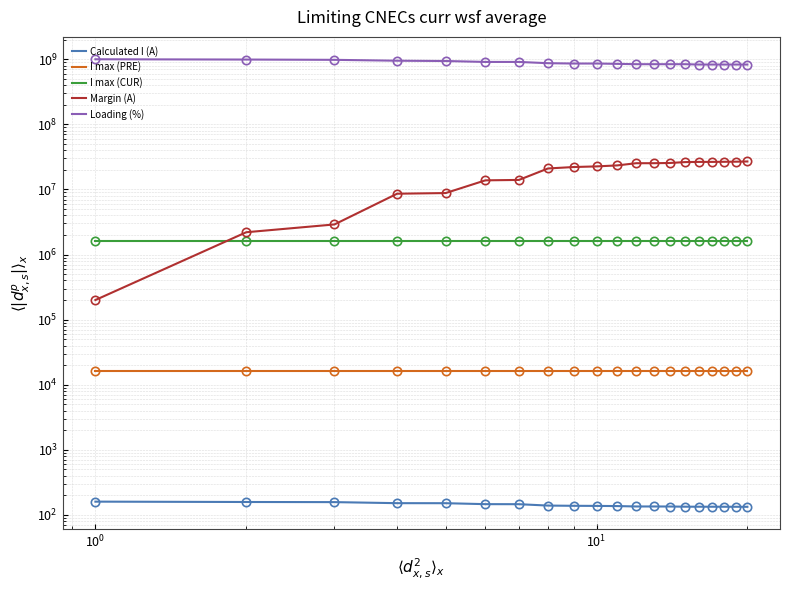

True or false: Margin (A) and I max (PRE) intersect in this chart.

False